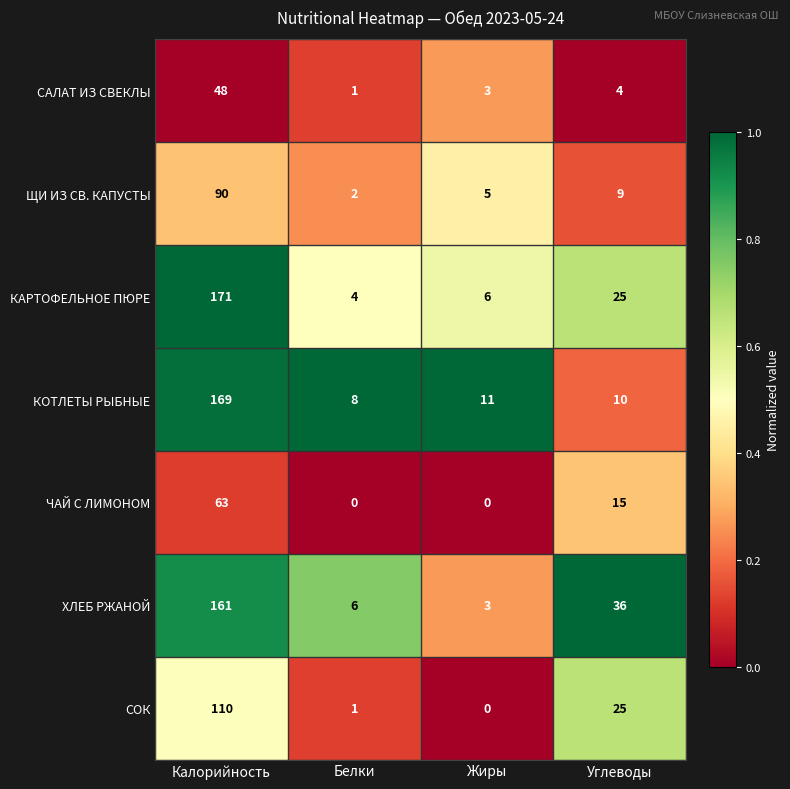

At which label does ХЛЕБ РЖАНОЙ first exceed 36?

Калорийность